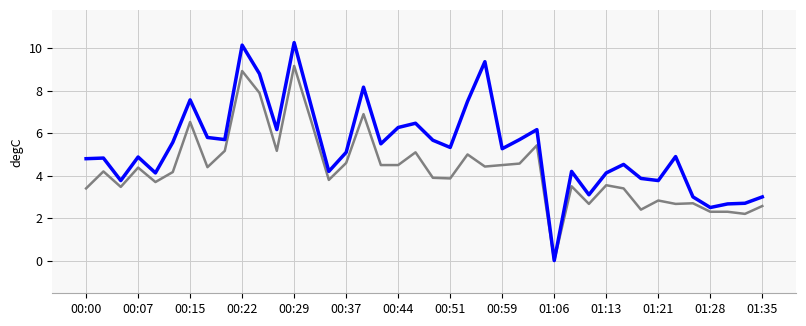

What is the spread (max minus min) of values at 00:51?

1.5